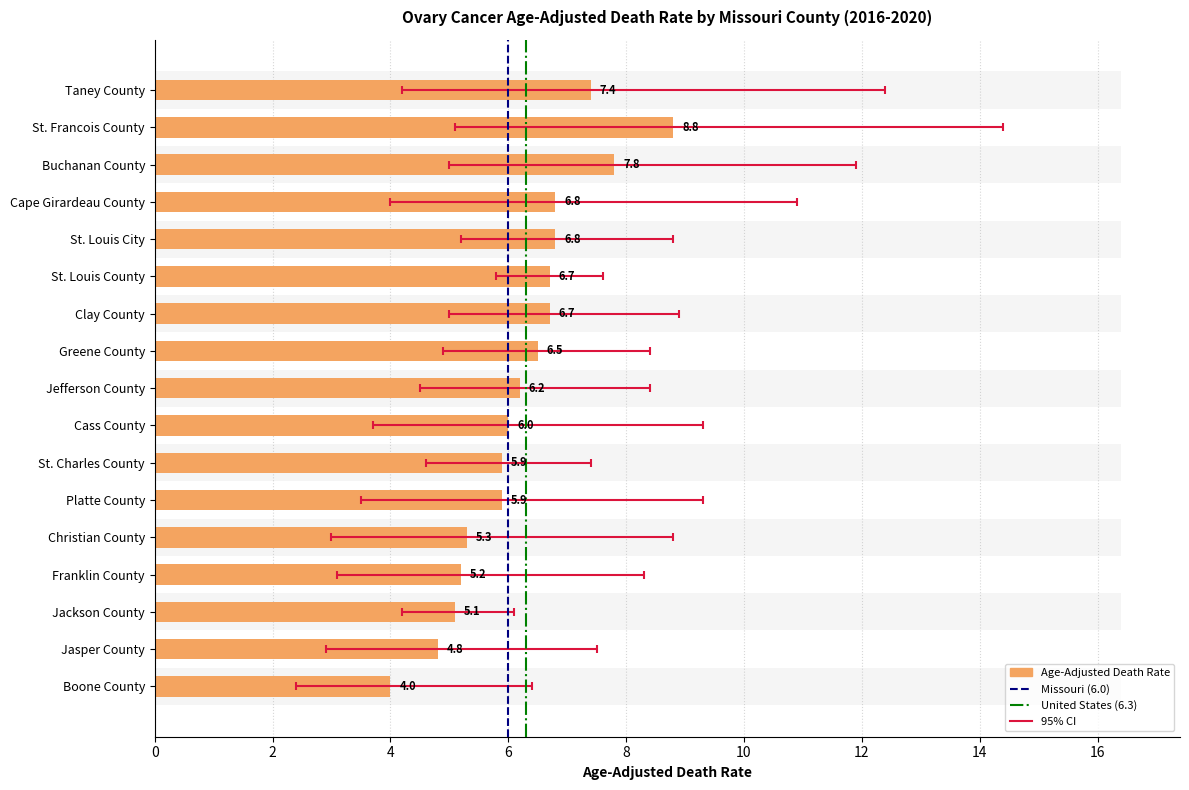

What is the label of the 13th bar from the left?

Christian County